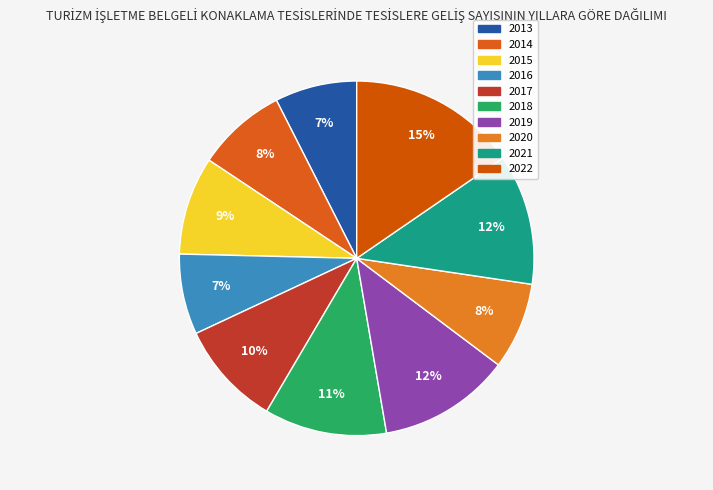

True or false: 2020 accounts for 8% of the total.

True